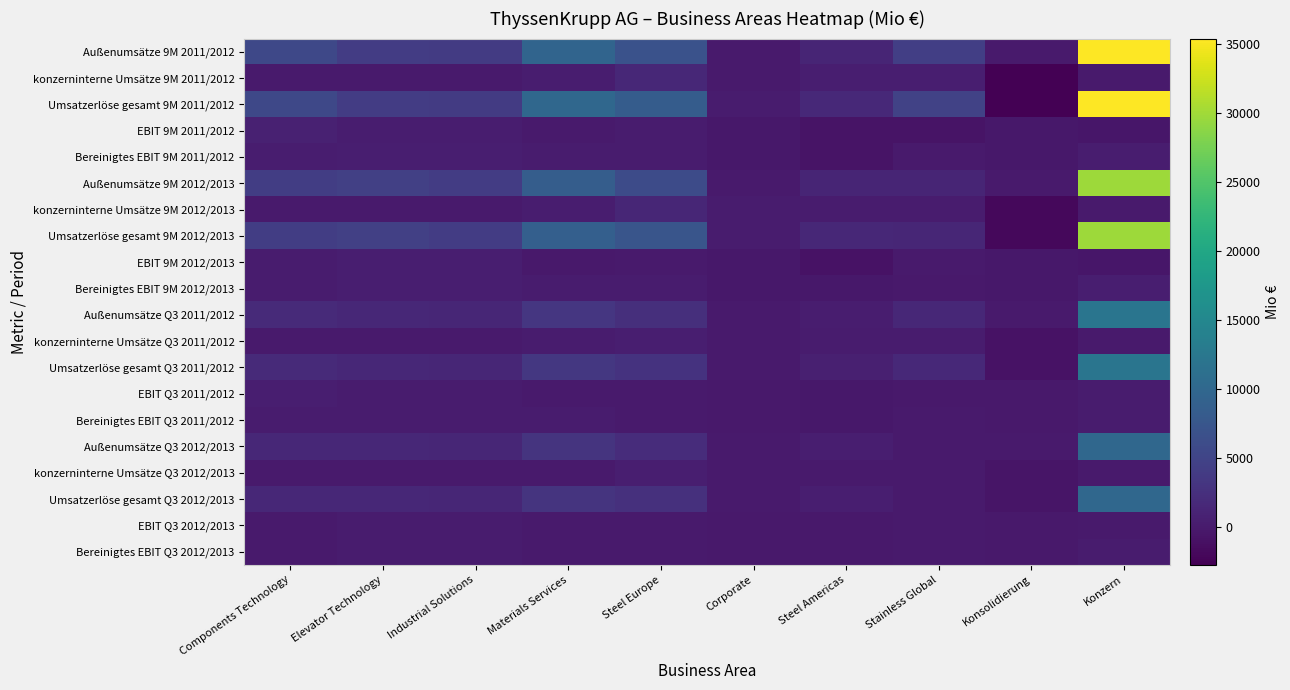

Reading right to left, what are all the values shown in this chart?

Außenumsätze 9M 2011/2012: Konzern=35409	Konsolidierung=0	Stainless Global=4366	Steel Americas=1141	Corporate=46	Steel Europe=6878	Materials Services=9584	Industrial Solutions=3821	Elevator Technology=4097	Components Technology=5476
konzerninterne Umsätze 9M 2011/2012: Konzern=0	Konsolidierung=-2751	Stainless Global=446	Steel Americas=446	Corporate=60	Steel Europe=1438	Materials Services=338	Industrial Solutions=12	Elevator Technology=2	Components Technology=9
Umsatzerlöse gesamt 9M 2011/2012: Konzern=35409	Konsolidierung=-2751	Stainless Global=4812	Steel Americas=1587	Corporate=106	Steel Europe=8316	Materials Services=9922	Industrial Solutions=3833	Elevator Technology=4099	Components Technology=5485
EBIT 9M 2011/2012: Konzern=-434	Konsolidierung=-271	Stainless Global=-769	Steel Americas=-781	Corporate=-324	Steel Europe=170	Materials Services=72	Industrial Solutions=348	Elevator Technology=365	Components Technology=756
Bereinigtes EBIT 9M 2011/2012: Konzern=278	Konsolidierung=-270	Stainless Global=-58	Steel Americas=-778	Corporate=-328	Steel Europe=184	Materials Services=222	Industrial Solutions=520	Elevator Technology=421	Components Technology=365
Außenumsätze 9M 2012/2013: Konzern=29872	Konsolidierung=0	Stainless Global=1268	Steel Americas=1272	Corporate=51	Steel Europe=6006	Materials Services=8556	Industrial Solutions=4026	Elevator Technology=4480	Components Technology=4213
konzerninterne Umsätze 9M 2012/2013: Konzern=0	Konsolidierung=-1998	Stainless Global=134	Steel Americas=190	Corporate=90	Steel Europe=1321	Materials Services=238	Industrial Solutions=14	Elevator Technology=2	Components Technology=9
Umsatzerlöse gesamt 9M 2012/2013: Konzern=29872	Konsolidierung=-1998	Stainless Global=1402	Steel Americas=1462	Corporate=141	Steel Europe=7327	Materials Services=8794	Industrial Solutions=4040	Elevator Technology=4482	Components Technology=4222
EBIT 9M 2012/2013: Konzern=-429	Konsolidierung=-291	Stainless Global=70	Steel Americas=-944	Corporate=-334	Steel Europe=33	Materials Services=-70	Industrial Solutions=496	Elevator Technology=459	Components Technology=152
Bereinigtes EBIT 9M 2012/2013: Konzern=473	Konsolidierung=-298	Stainless Global=-68	Steel Americas=-261	Corporate=-310	Steel Europe=101	Materials Services=160	Industrial Solutions=476	Elevator Technology=487	Components Technology=186
Außenumsätze Q3 2011/2012: Konzern=12116	Konsolidierung=0	Stainless Global=1462	Steel Americas=371	Corporate=14	Steel Europe=2417	Materials Services=3260	Industrial Solutions=1318	Elevator Technology=1427	Components Technology=1847
konzerninterne Umsätze Q3 2011/2012: Konzern=0	Konsolidierung=-939	Stainless Global=144	Steel Americas=172	Corporate=20	Steel Europe=483	Materials Services=109	Industrial Solutions=4	Elevator Technology=2	Components Technology=5
Umsatzerlöse gesamt Q3 2011/2012: Konzern=12116	Konsolidierung=-939	Stainless Global=1606	Steel Americas=543	Corporate=34	Steel Europe=2900	Materials Services=3369	Industrial Solutions=1322	Elevator Technology=1429	Components Technology=1852
EBIT Q3 2011/2012: Konzern=151	Konsolidierung=-97	Stainless Global=-145	Steel Americas=-263	Corporate=-106	Steel Europe=47	Materials Services=-42	Industrial Solutions=164	Elevator Technology=134	Components Technology=459
Bereinigtes EBIT Q3 2011/2012: Konzern=101	Konsolidierung=-96	Stainless Global=-22	Steel Americas=-262	Corporate=-107	Steel Europe=52	Materials Services=92	Industrial Solutions=163	Elevator Technology=147	Components Technology=134
Außenumsätze Q3 2012/2013: Konzern=9920	Konsolidierung=0	Stainless Global=0	Steel Americas=438	Corporate=10	Steel Europe=2111	Materials Services=2984	Industrial Solutions=1302	Elevator Technology=1561	Components Technology=1514
konzerninterne Umsätze Q3 2012/2013: Konzern=0	Konsolidierung=-599	Stainless Global=0	Steel Americas=35	Corporate=33	Steel Europe=451	Materials Services=72	Industrial Solutions=4	Elevator Technology=1	Components Technology=3
Umsatzerlöse gesamt Q3 2012/2013: Konzern=9920	Konsolidierung=-599	Stainless Global=0	Steel Americas=473	Corporate=43	Steel Europe=2562	Materials Services=3056	Industrial Solutions=1306	Elevator Technology=1562	Components Technology=1517
EBIT Q3 2012/2013: Konzern=67	Konsolidierung=-109	Stainless Global=0	Steel Americas=-162	Corporate=-83	Steel Europe=14	Materials Services=51	Industrial Solutions=157	Elevator Technology=155	Components Technology=44
Bereinigtes EBIT Q3 2012/2013: Konzern=172	Konsolidierung=-108	Stainless Global=2	Steel Americas=-162	Corporate=-93	Steel Europe=62	Materials Services=62	Industrial Solutions=156	Elevator Technology=172	Components Technology=81